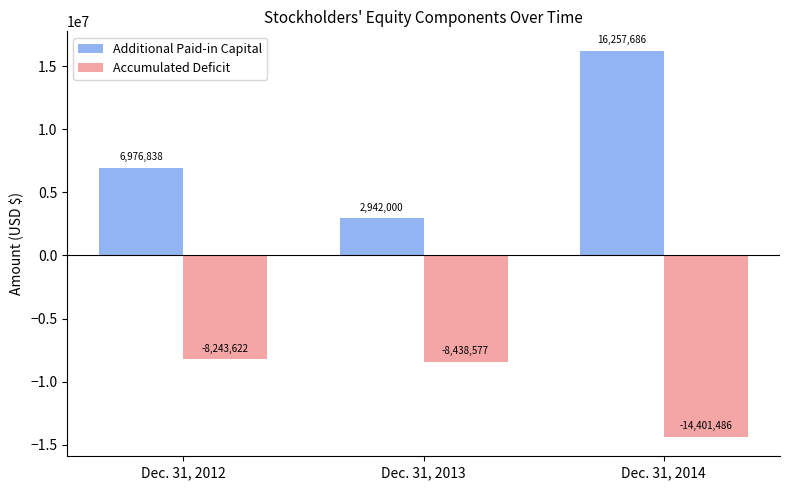

What is the spread (max minus min) of values at Dec. 31, 2012?

15220460